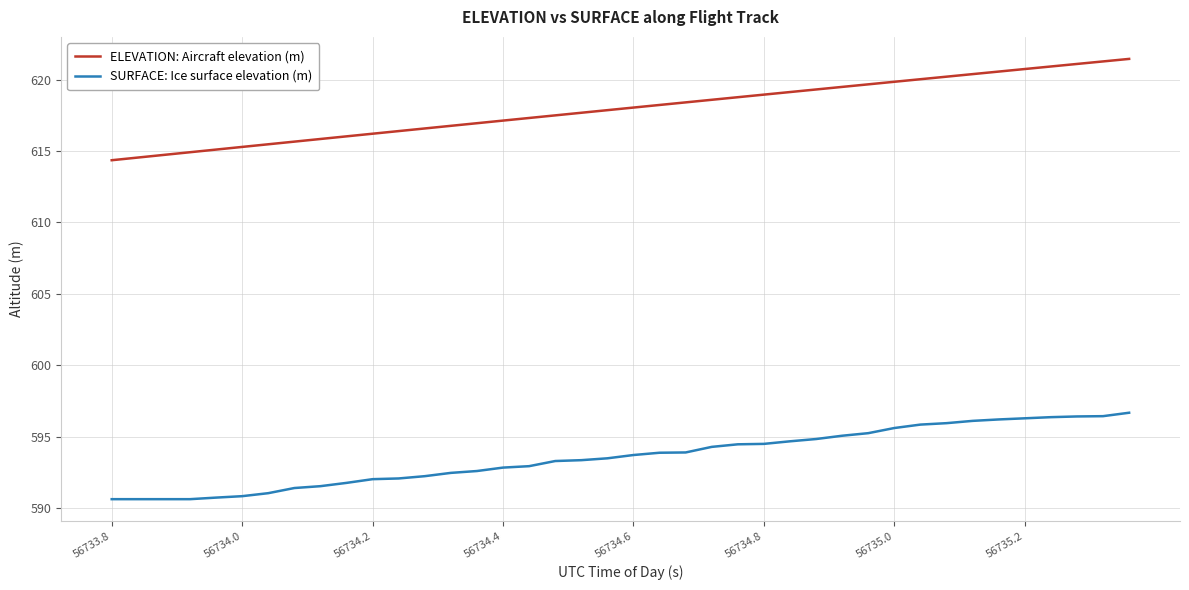

Which series has the largest total across all categories?

ELEVATION: Aircraft elevation (m)